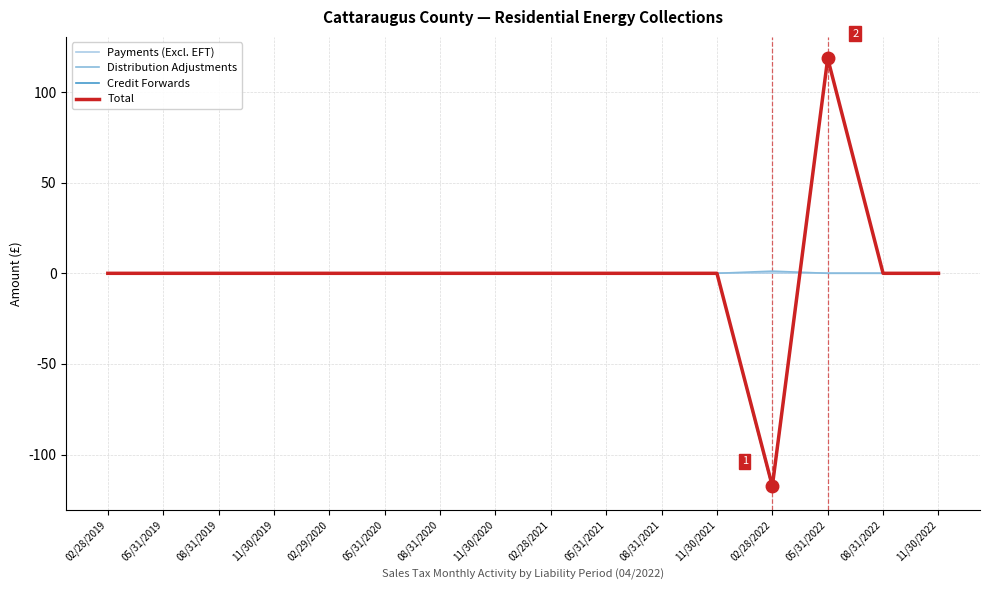

True or false: Credit Forwards has more than 1 interior local peaks.

False